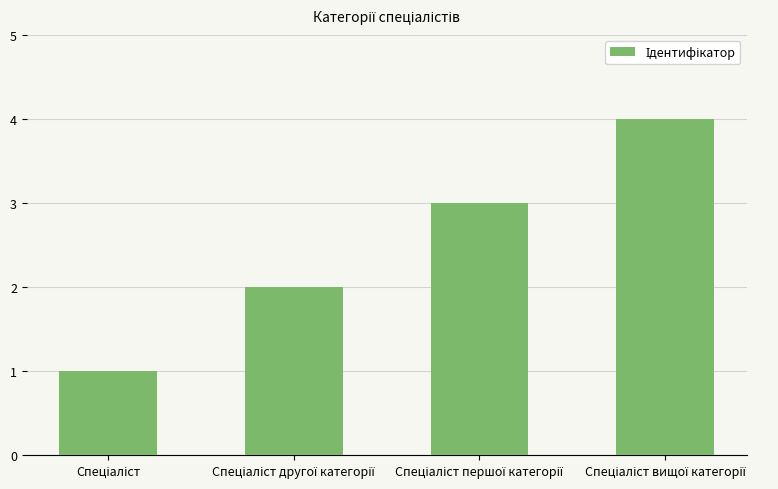

What is the greatest value displayed?

4